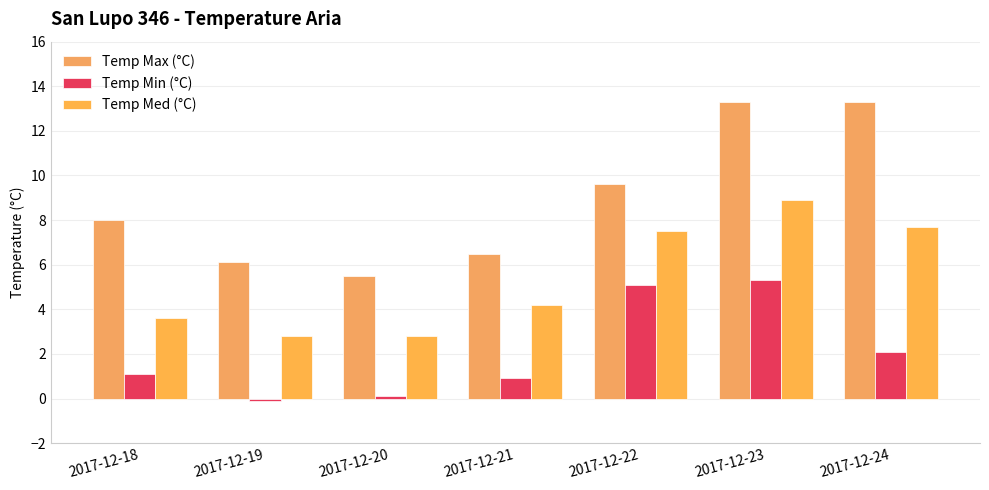

How many data points in Temp Min (°C) are less than 1?

3